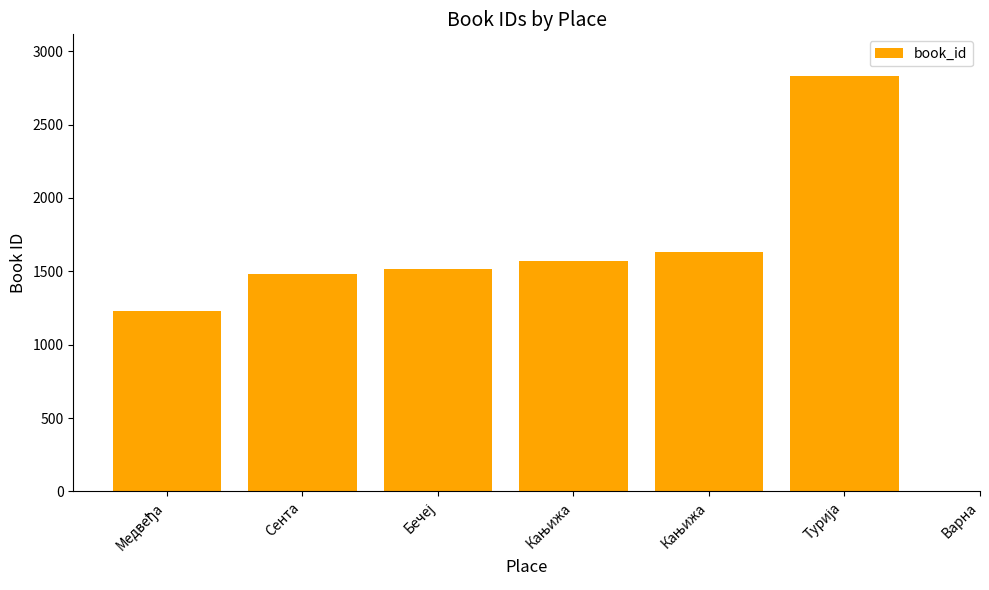

What is the sum of the values at Кањижа and Кањижа?

3140